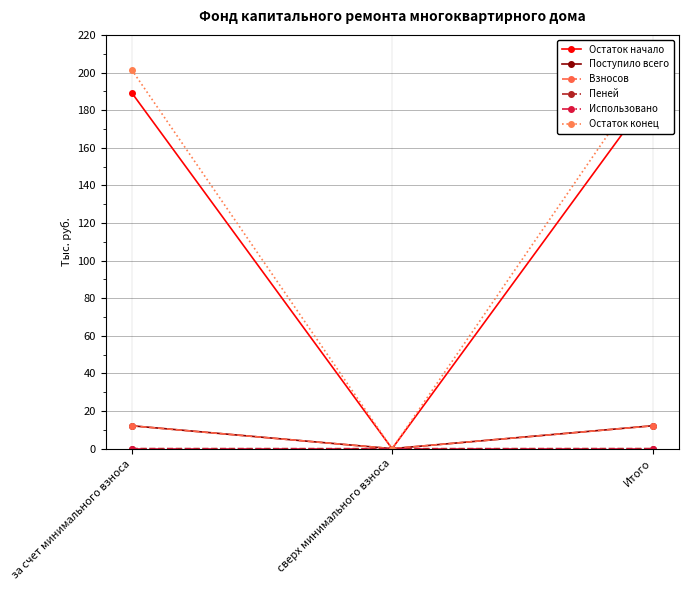

What is the difference between the Взносов values at Итого and сверх минимального взноса?

12.1